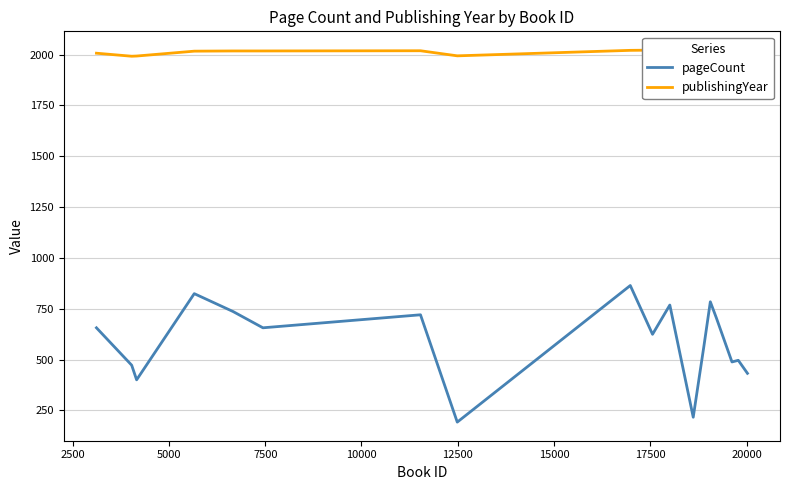

What is the value of the pageCount point at the 11th from the left?

768